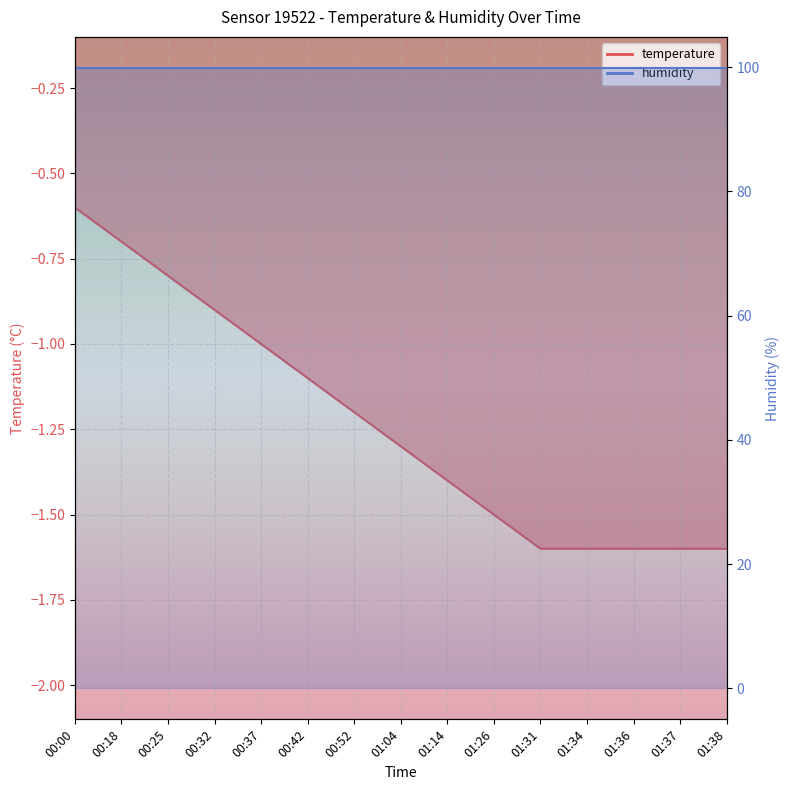

Is it true that the value at 01:37 is -1.6?

True